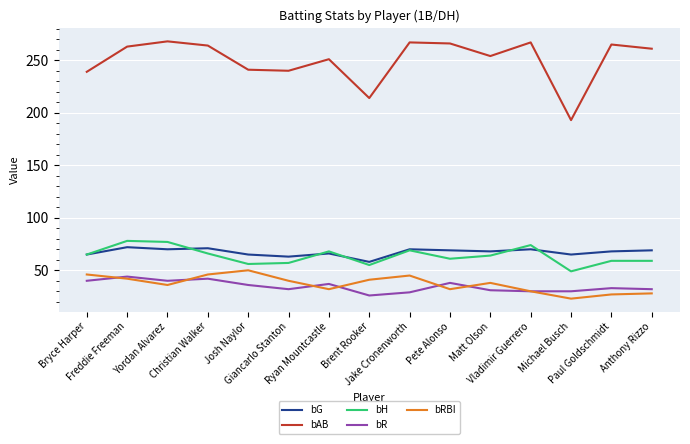

What is the maximum value shown in the chart?

268